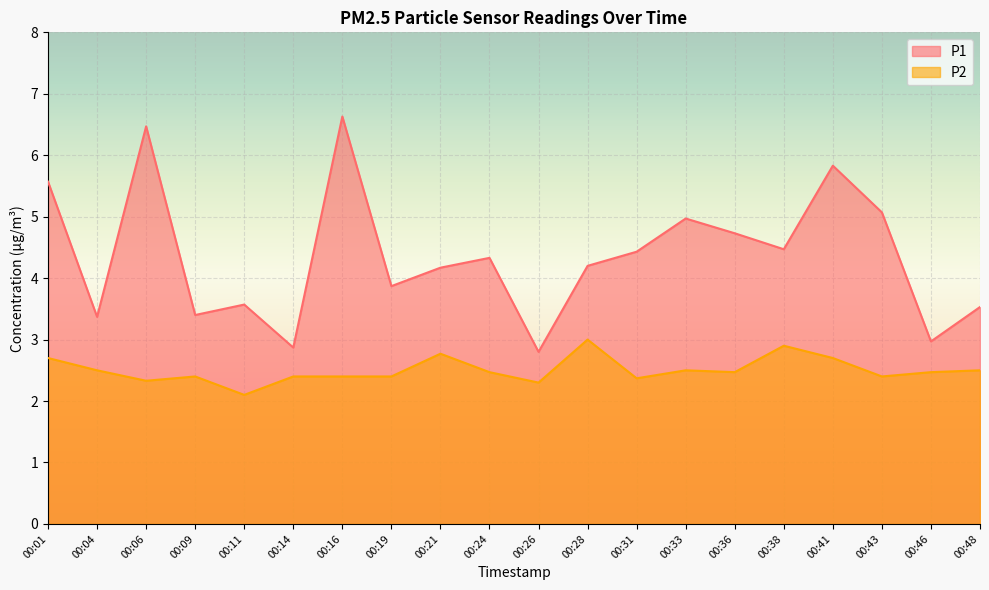

True or false: P1 and P2 cross at least once.

False